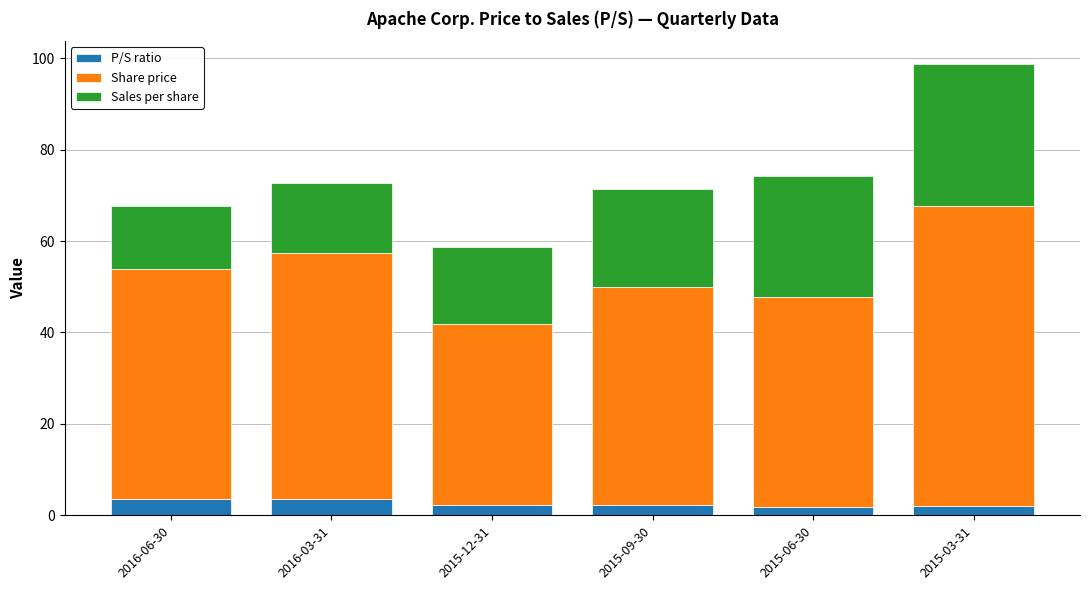

What is the sum of all P/S ratio values?

15.5